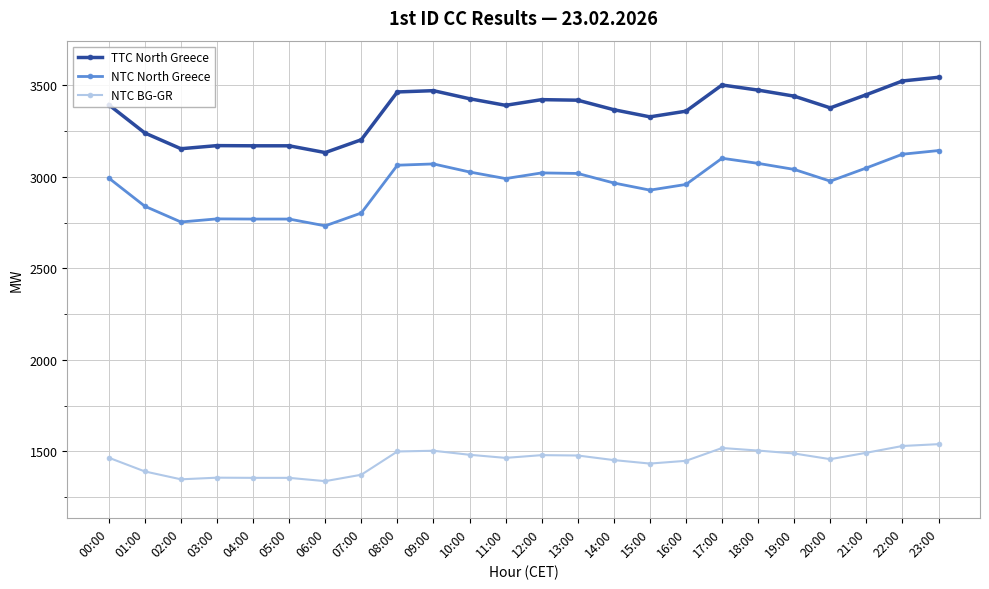

What value does the TTC North Greece series have at 15:00, to the nearest 10?

3330